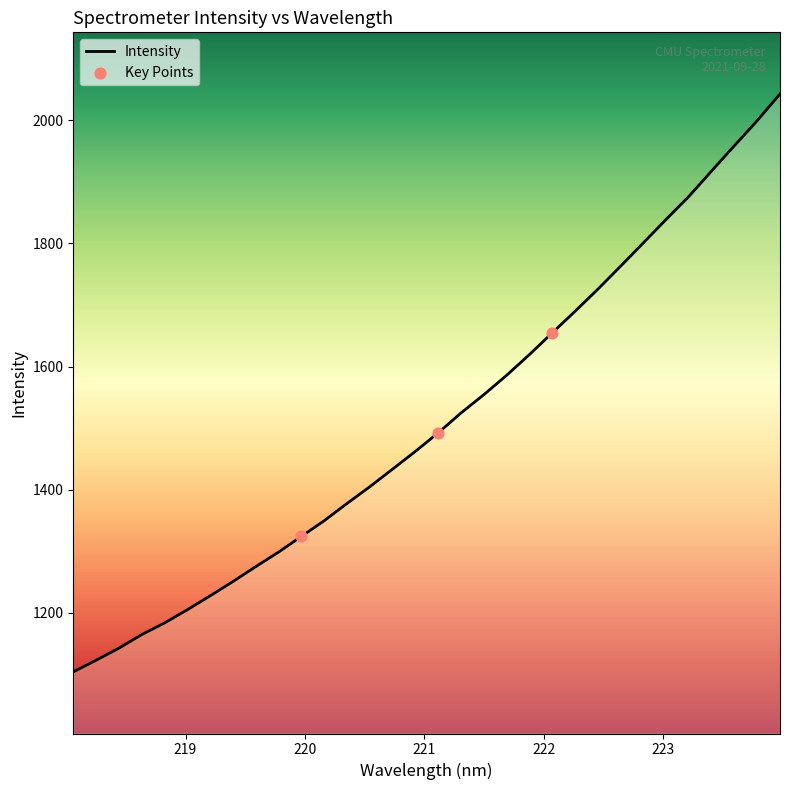

What is the minimum value shown in the chart?

1104.3